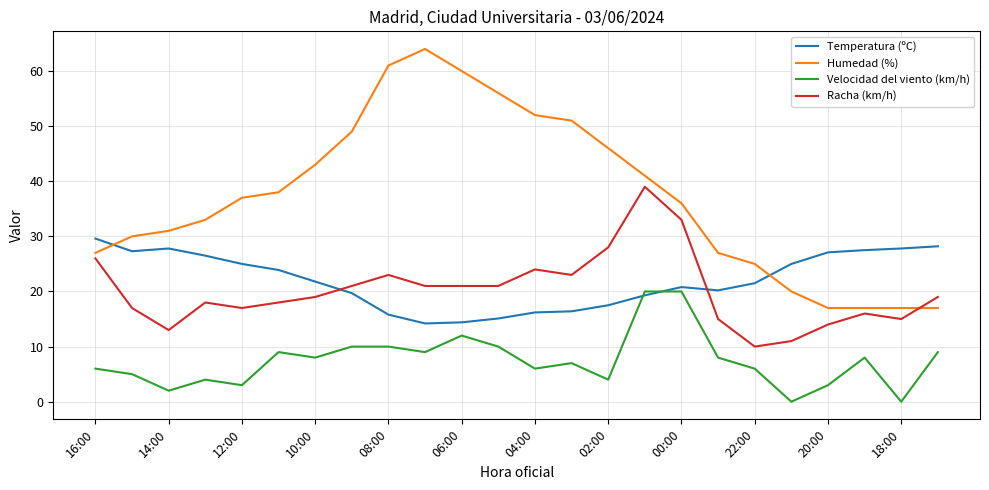

What are all the series names shown in the legend?

Temperatura (ºC), Humedad (%), Velocidad del viento (km/h), Racha (km/h)